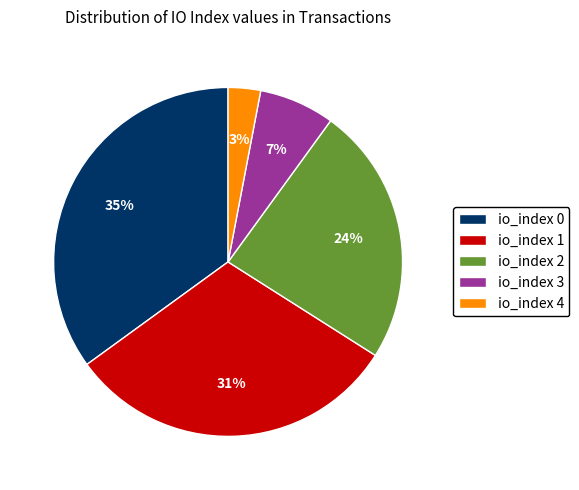

To the nearest percent, what percentage of the pie is io_index 0?

35%